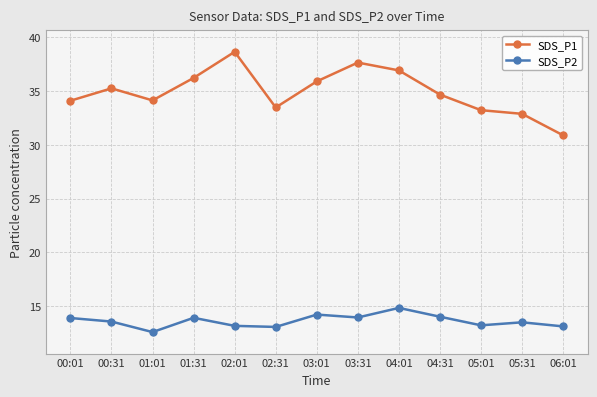

Which series has the largest range (max minus min)?

SDS_P1